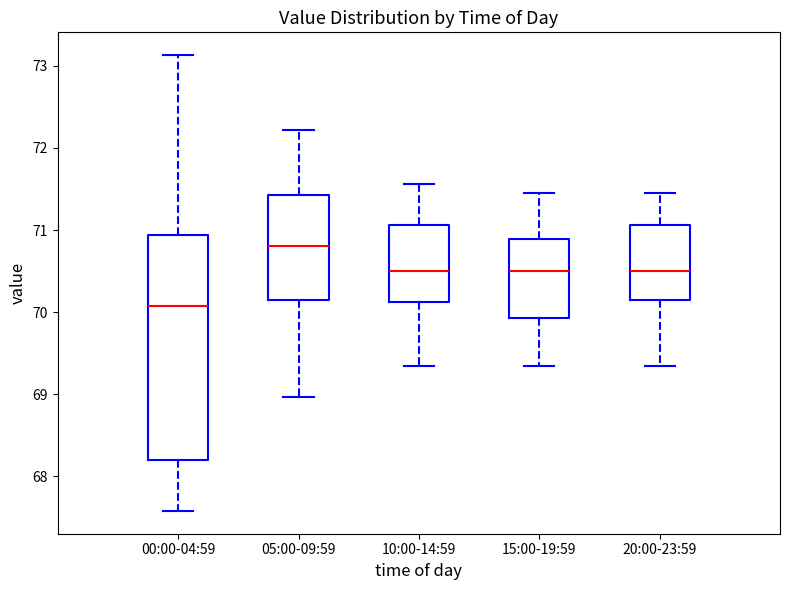

Which box has the highest median line?

05:00-09:59